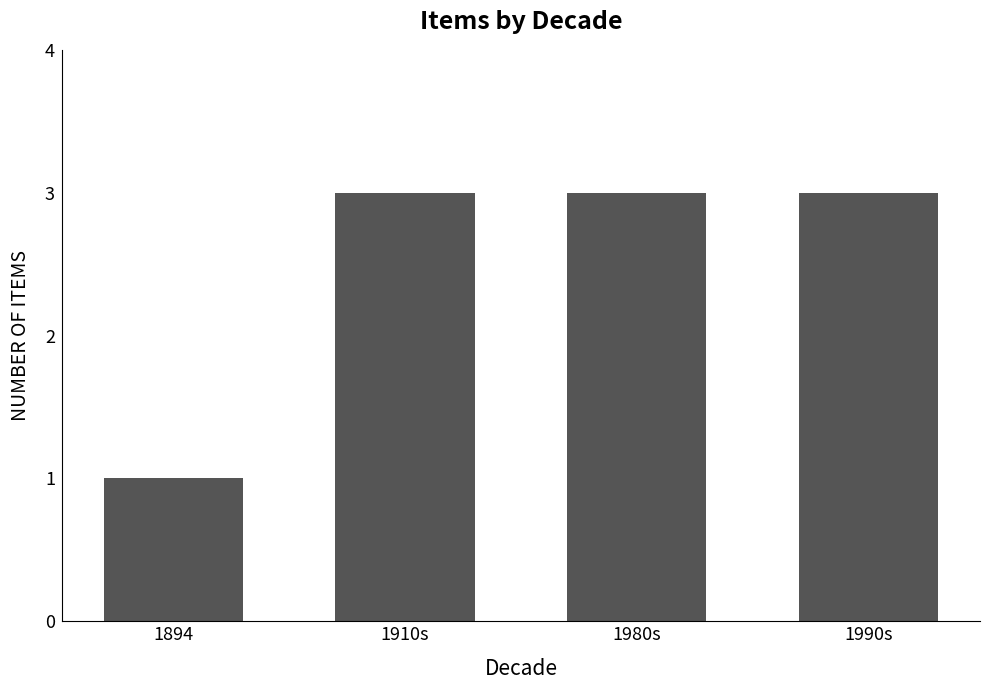

Does the chart contain any negative values?

No